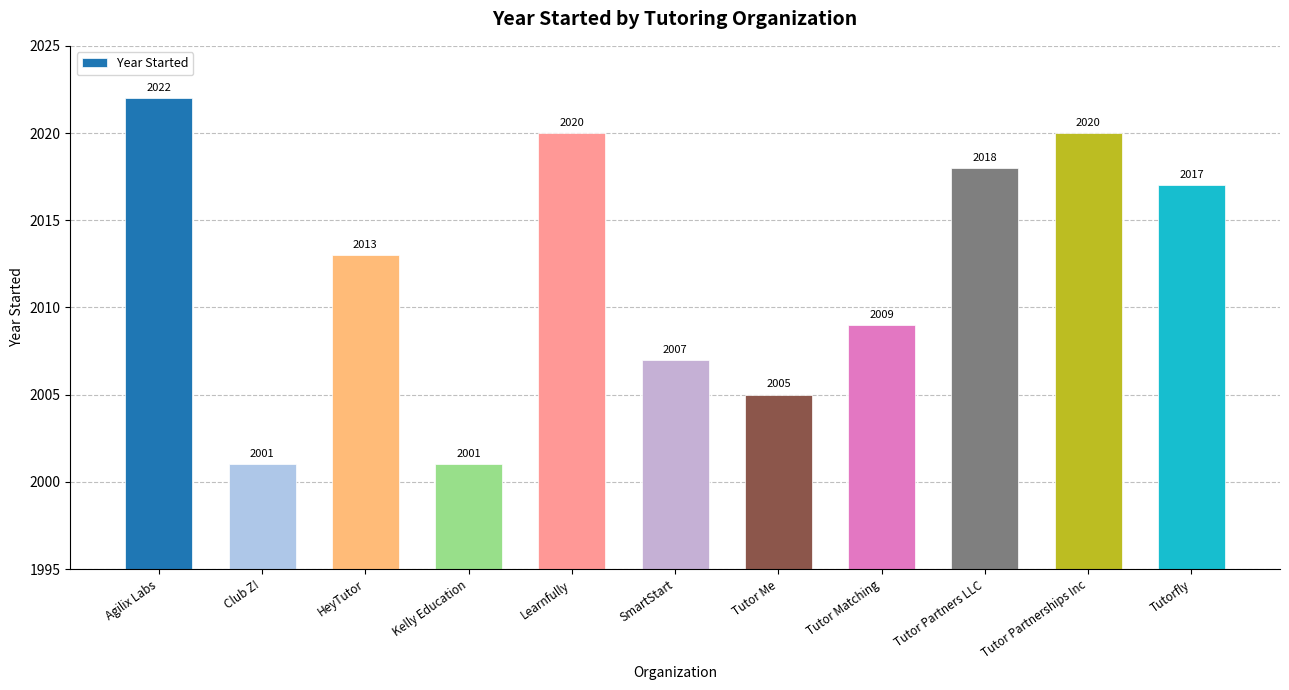

What is the ratio of the value at Tutorfly to the value at Agilix Labs?

1.0